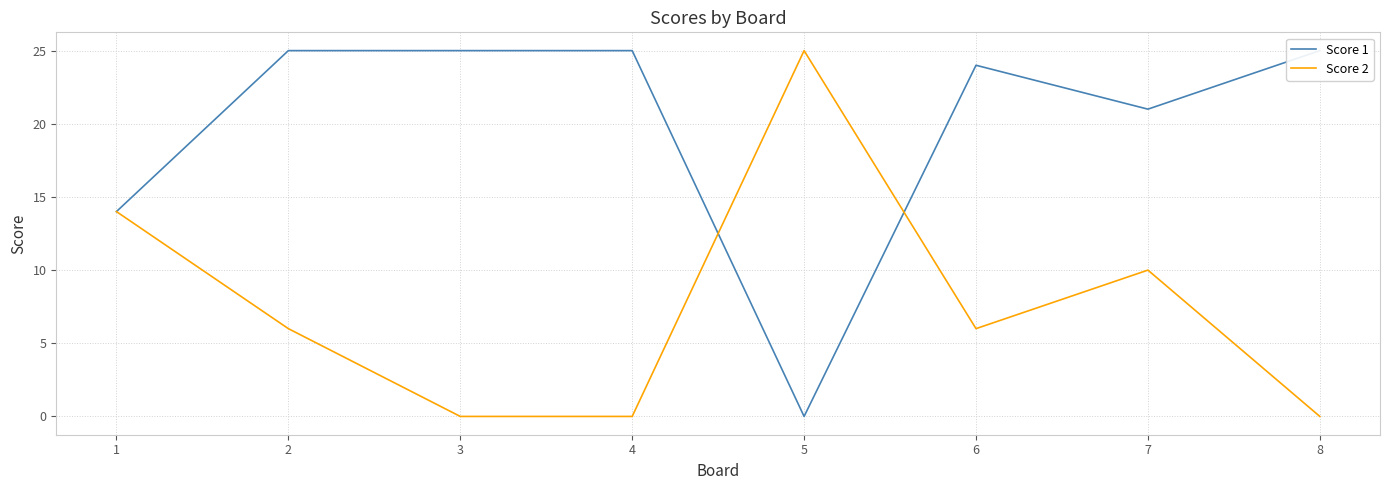

What is the sum of the Score 1 values at 8 and 3?

50